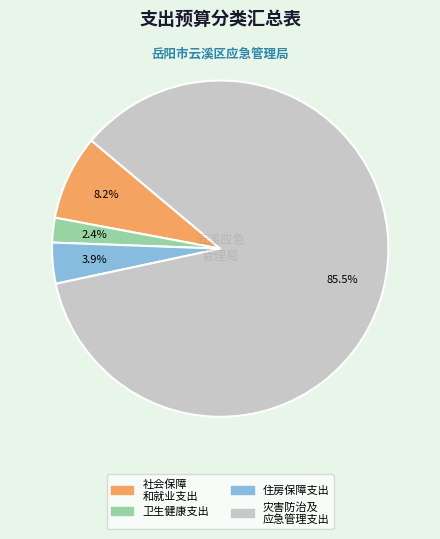

How many segments does this pie chart have?

4